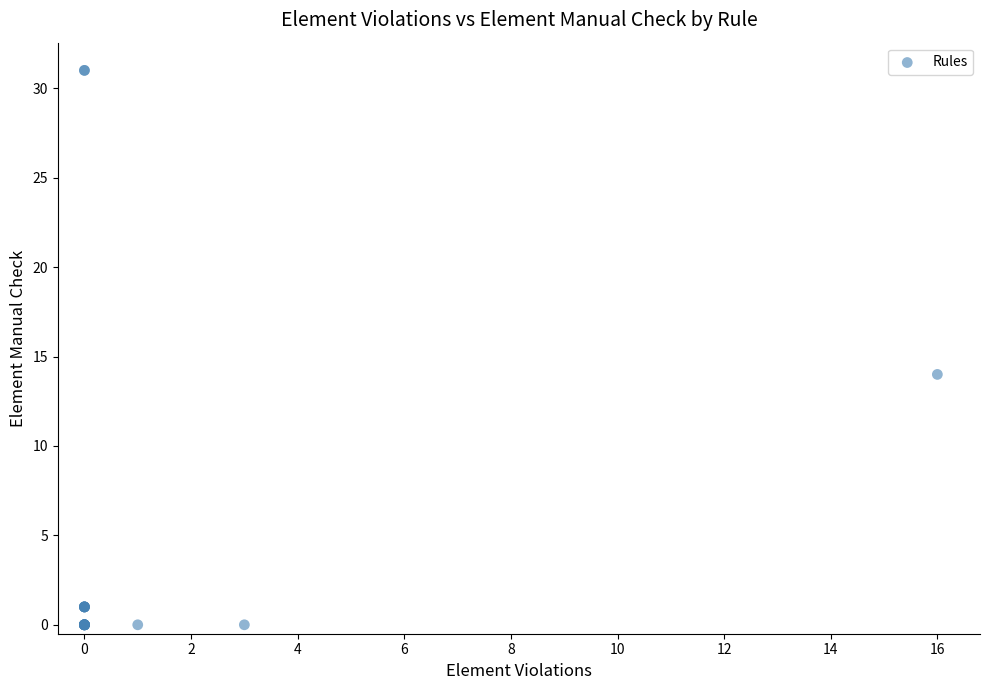

What Y value in the scatter plot is closest to 15?

14